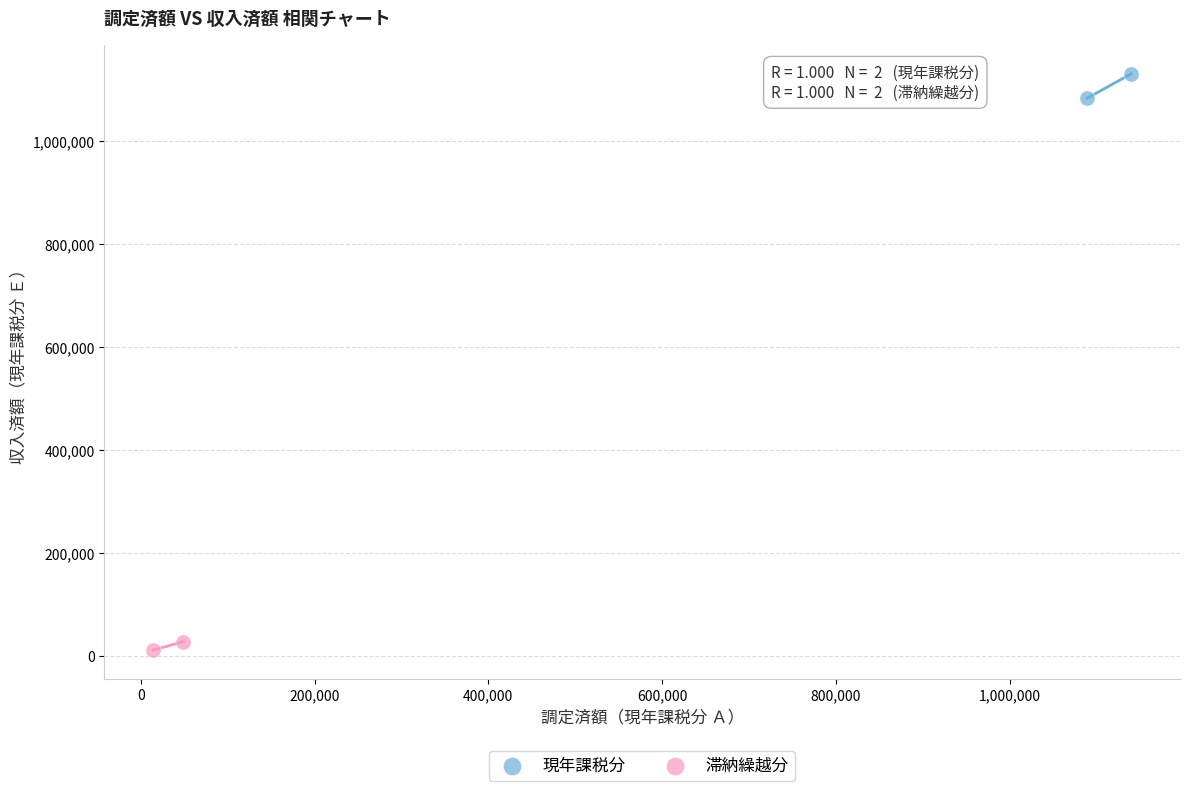

Which series reaches the maximum Y coordinate?

現年課税分